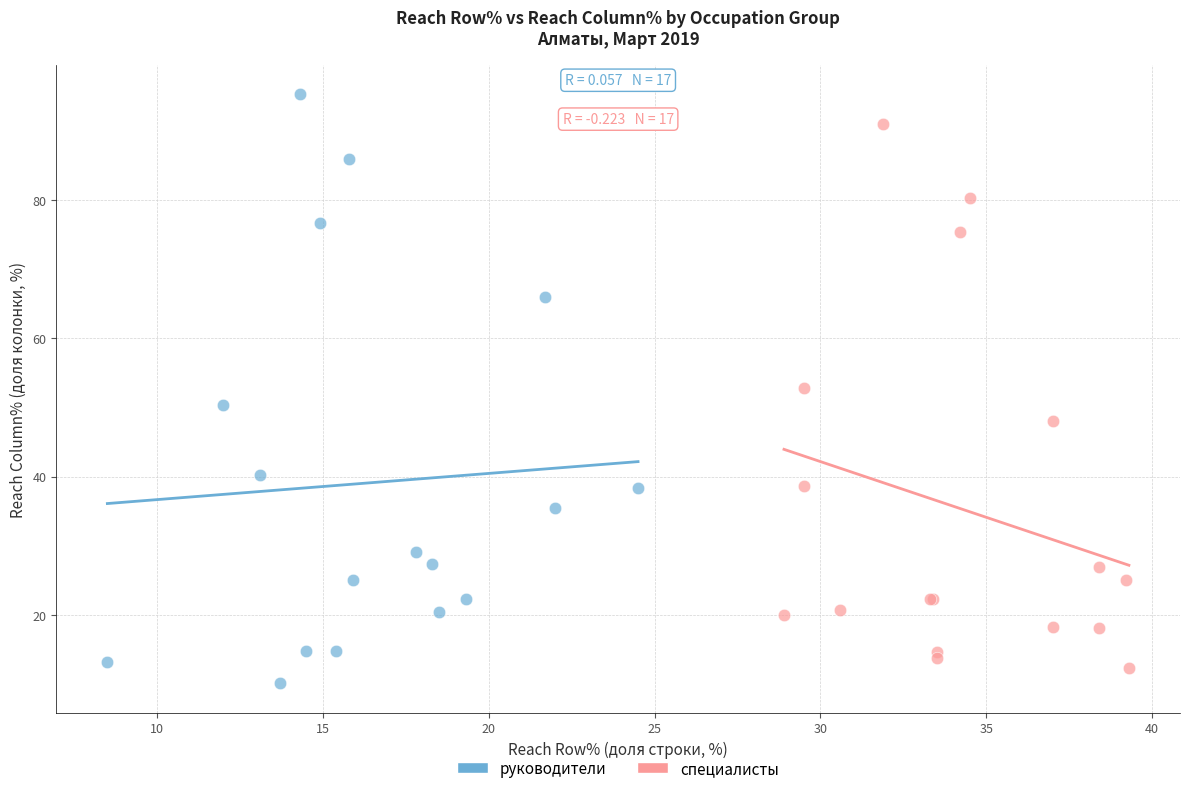

Which series reaches the maximum Y coordinate?

руководители